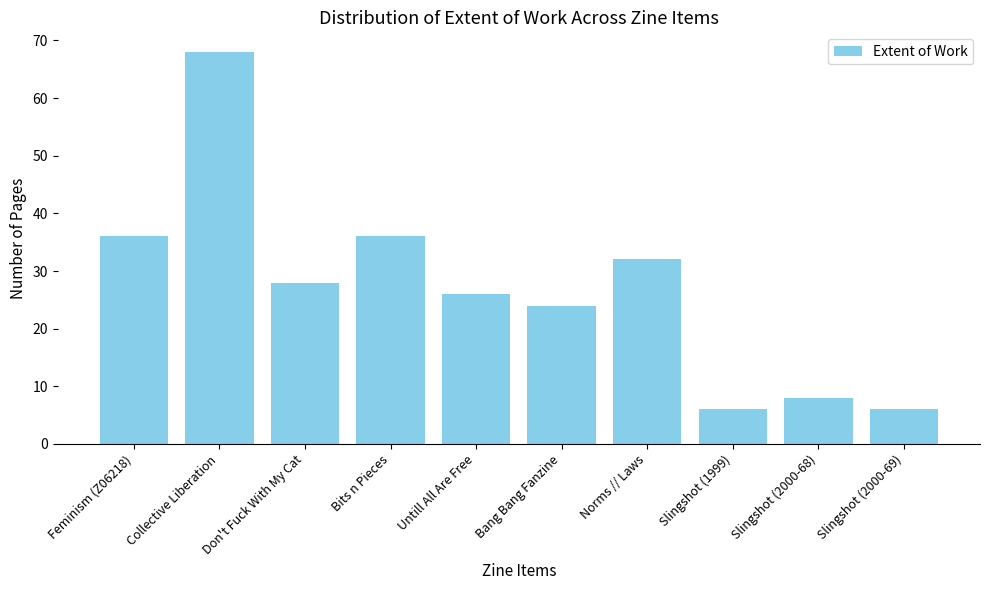

Reading left to right, transcribe all the data shown in this chart.

Feminism (Z06218)=36	Collective Liberation=68	Don't Fuck With My Cat=28	Bits n Pieces=36	Untill All Are Free=26	Bang Bang Fanzine=24	Norms // Laws=32	Slingshot (1999)=6	Slingshot (2000-68)=8	Slingshot (2000-69)=6